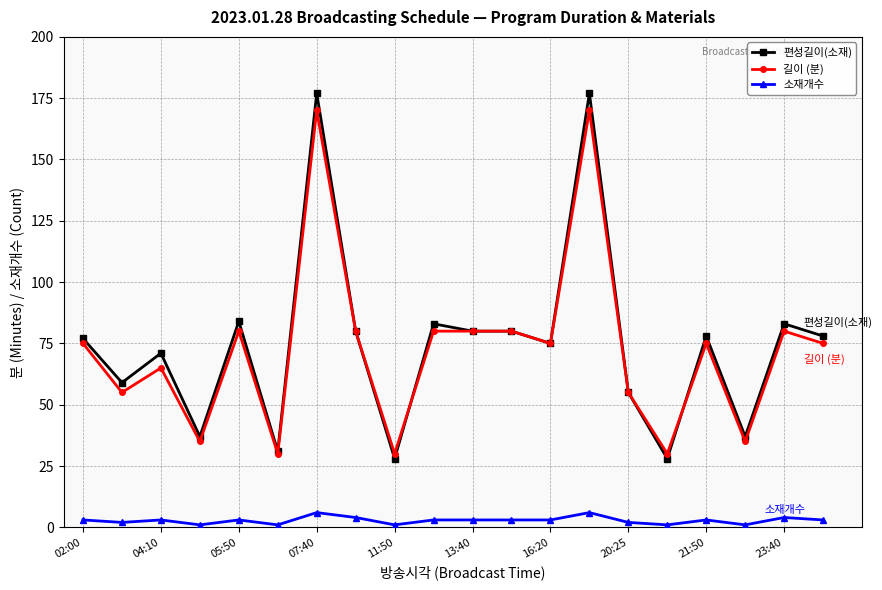

How many categories are shown in the chart?

20